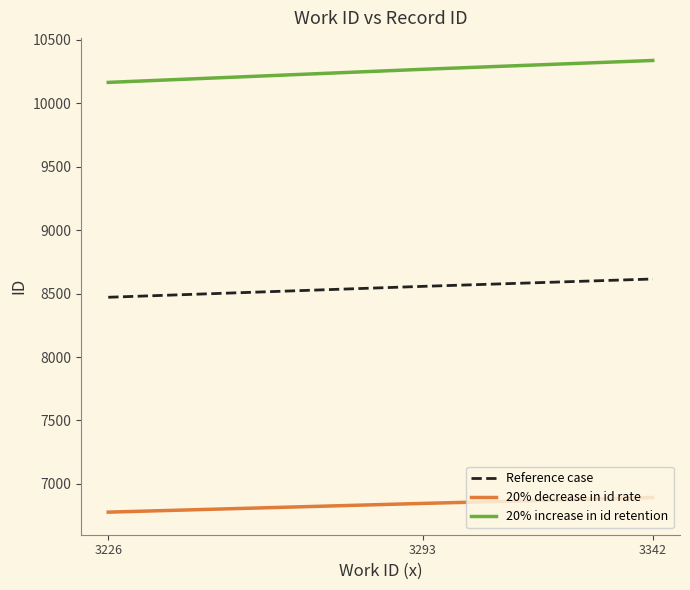

What is the difference between the 20% decrease in id rate values at 3226 and 3342?

115.2